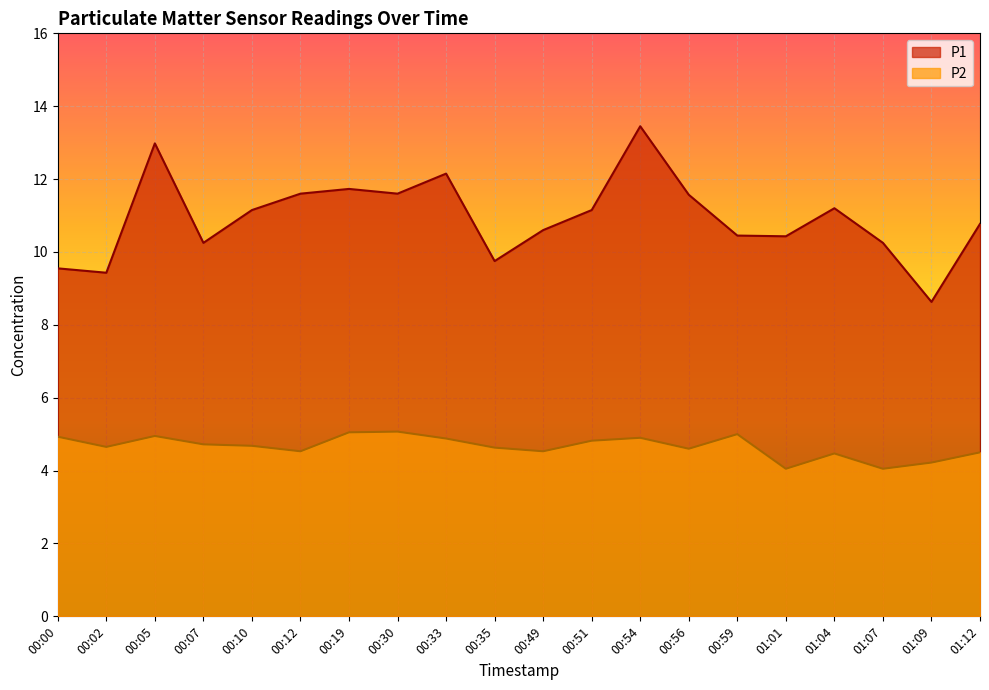

Rank the series by their maximum value, from highest to lowest.

P1, P2